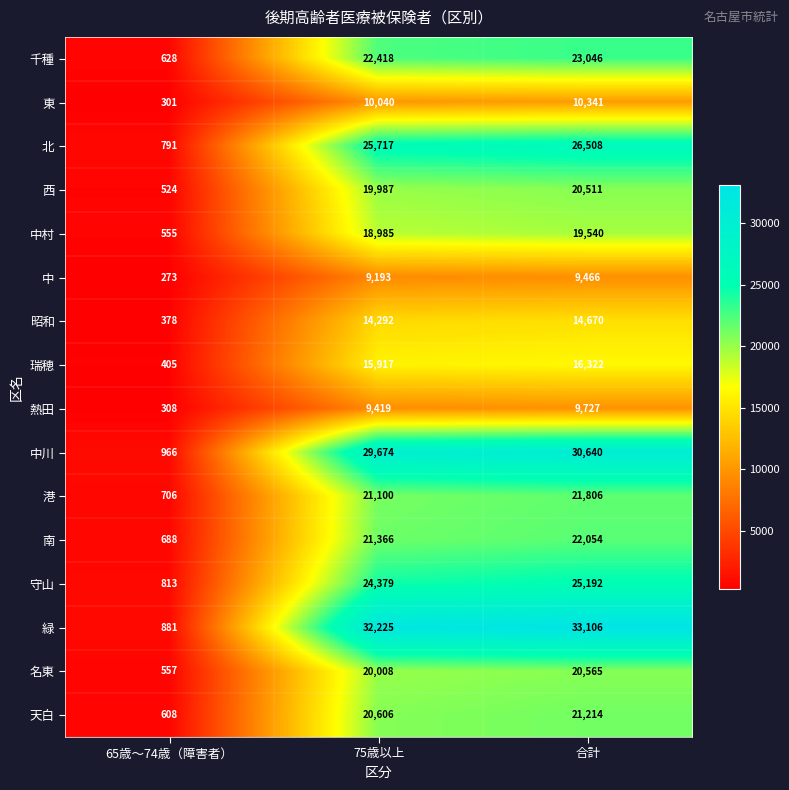

At which category does the chart reach its peak across all series?

合計